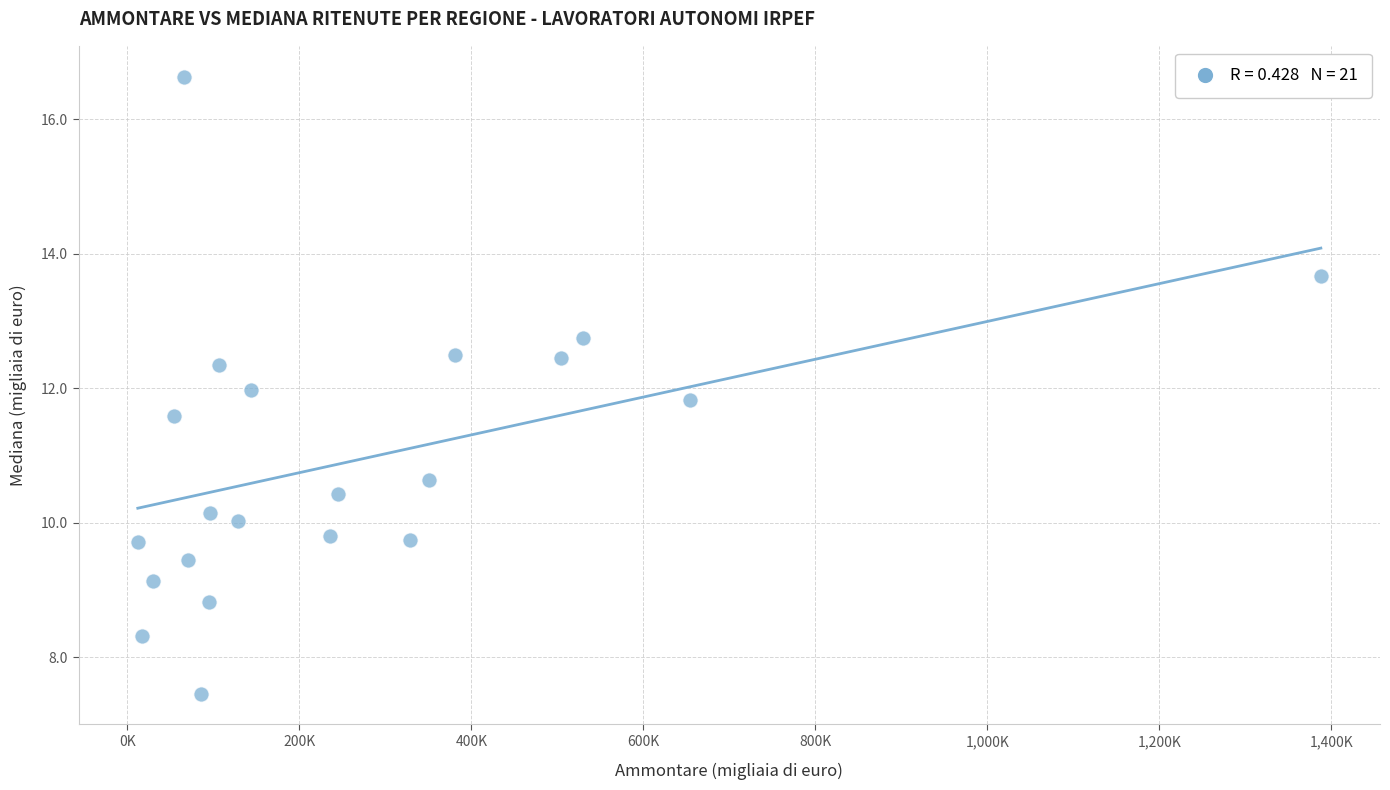

What is the range of Y values (max minus min)?

9.2